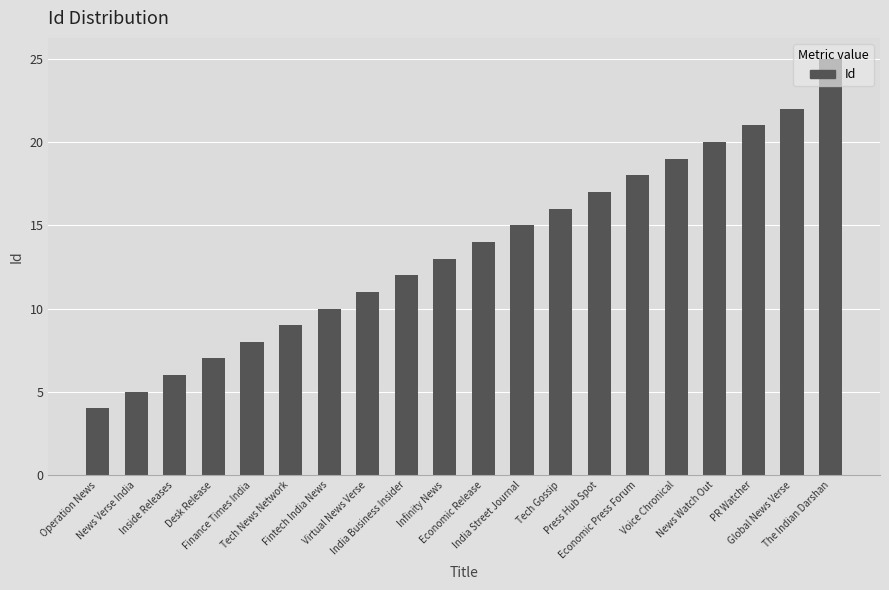

Between Press Hub Spot and India Business Insider, which is larger?

Press Hub Spot